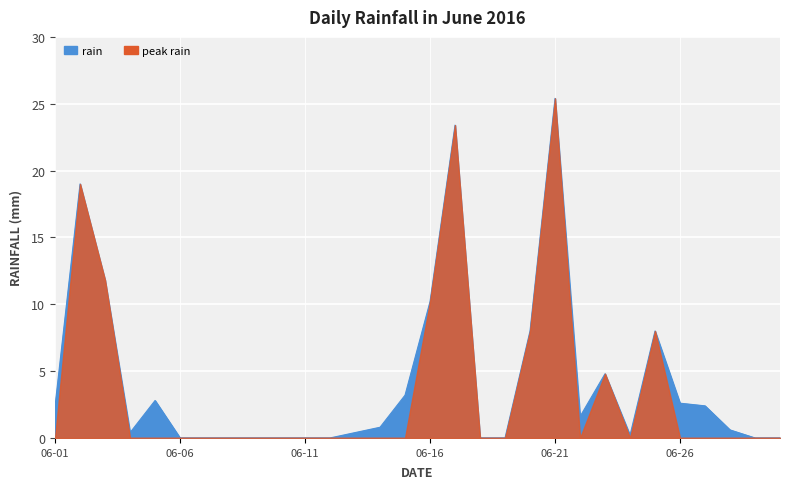

Which category has the highest value across all series?

06-21